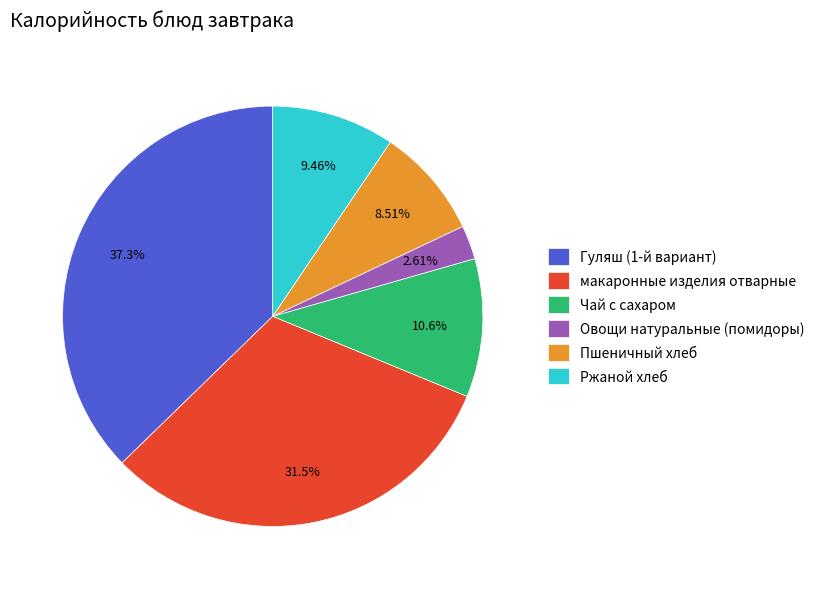

Which category has the biggest portion of the pie?

Гуляш (1-й вариант)